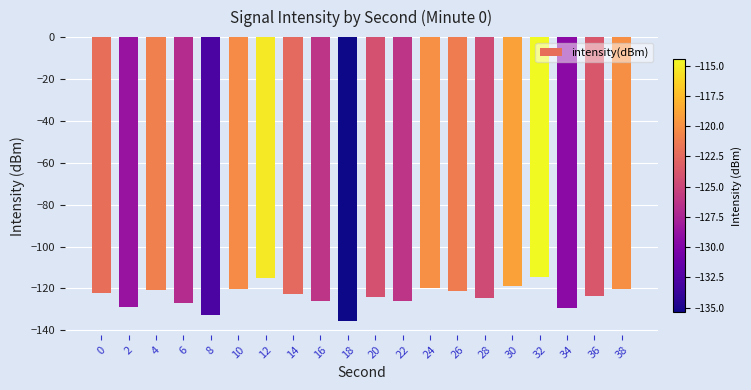

What is the change in value from 20 to 34?

-5.3